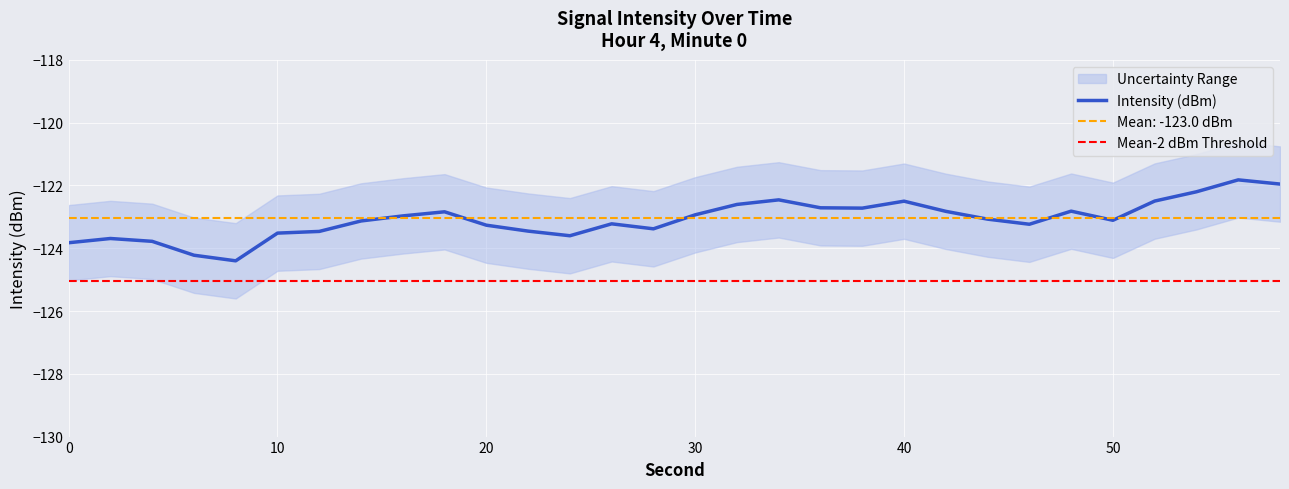

Where is the data nearest to the value -123?

16